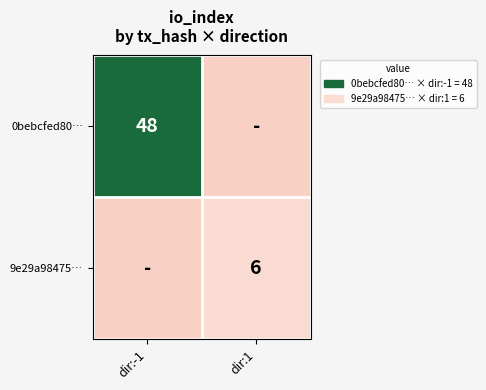

Is it true that 9e29a98475… equals 1 at dir:1?

False